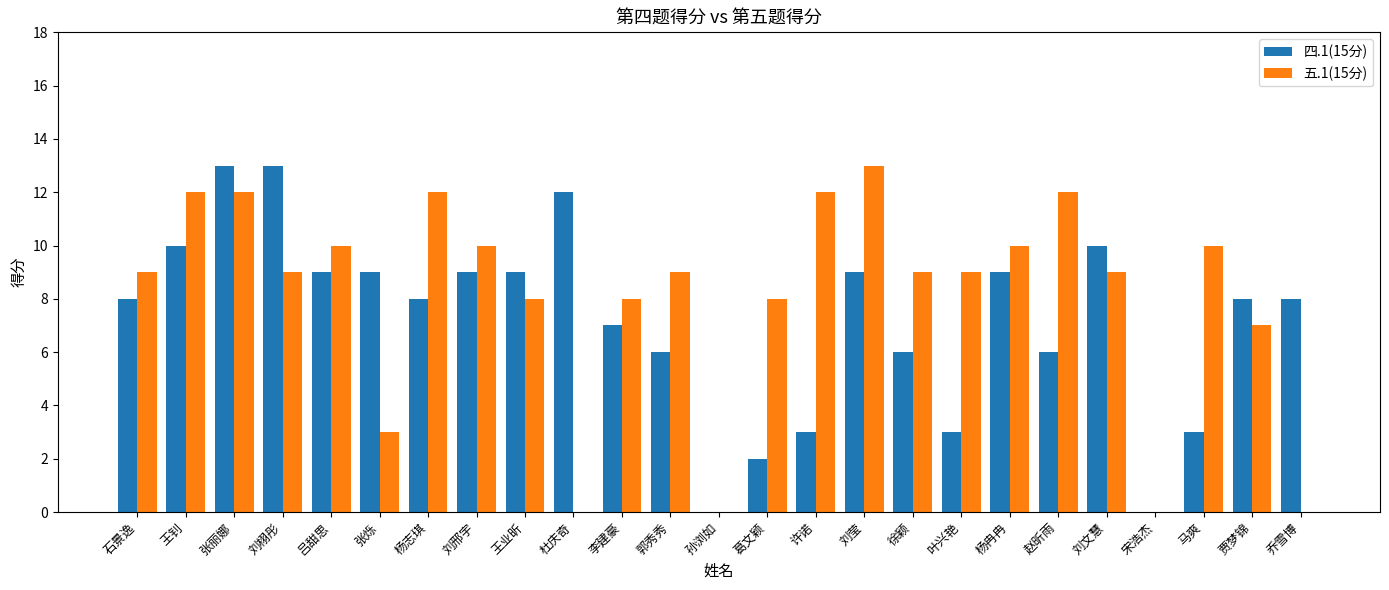

Is the value of 五.1(15分) at 葛文颖 greater than the value of 四.1(15分) at 刘邢宇?

No